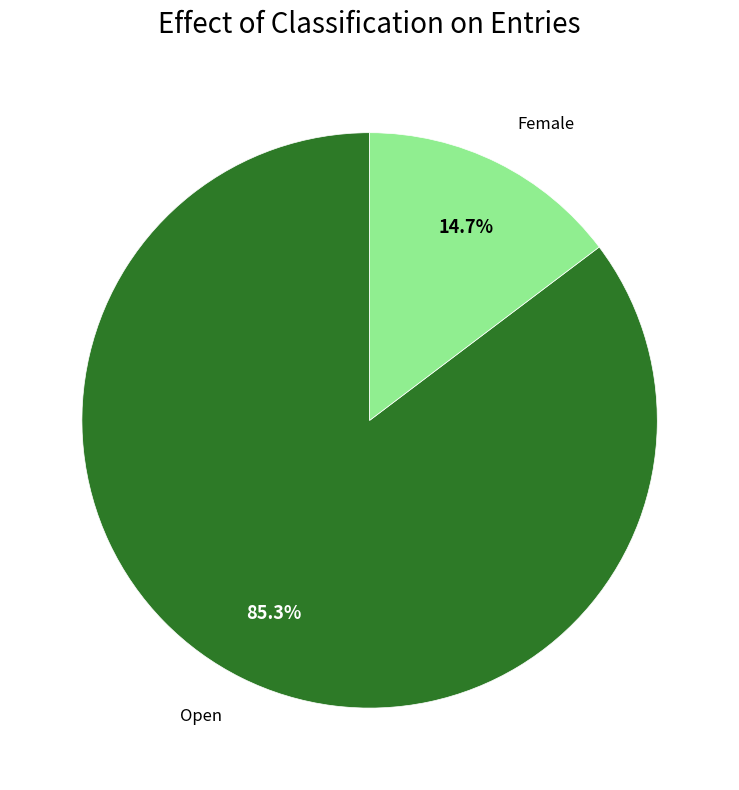

How many segments does this pie chart have?

2